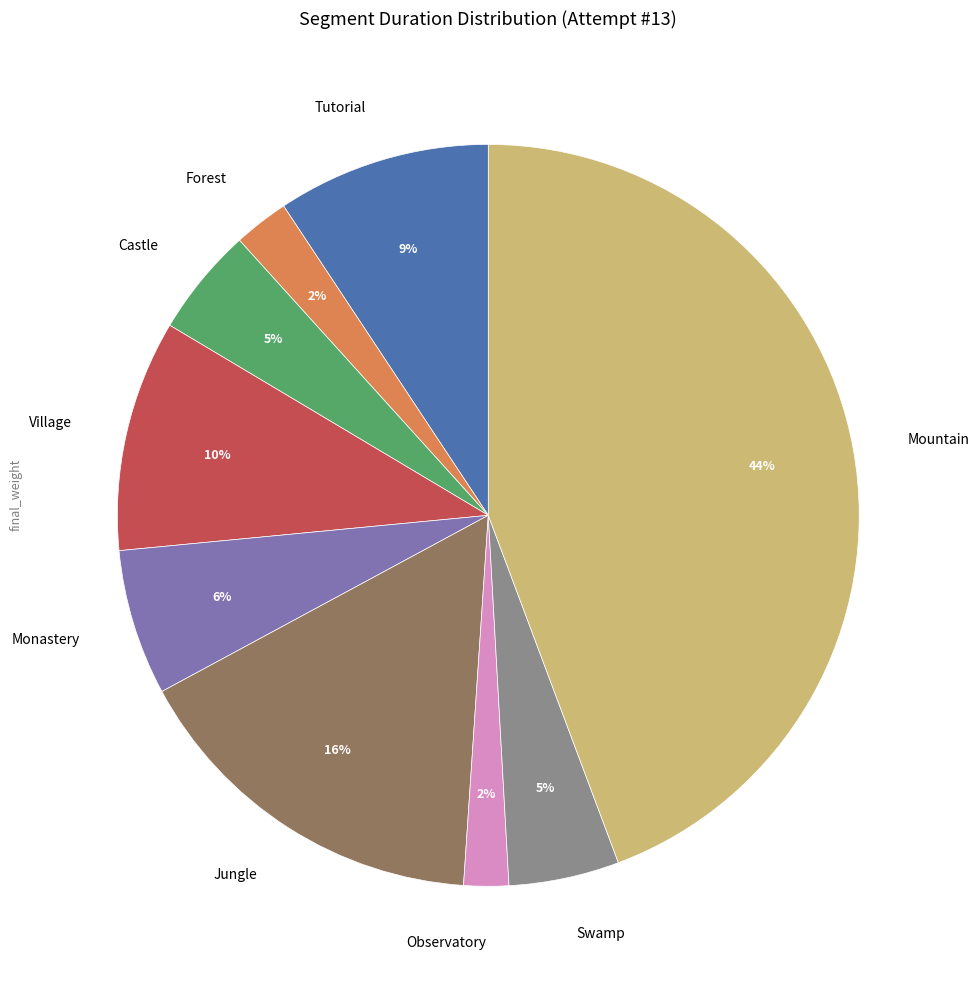

To the nearest percent, what percentage of the pie is Jungle?

16%